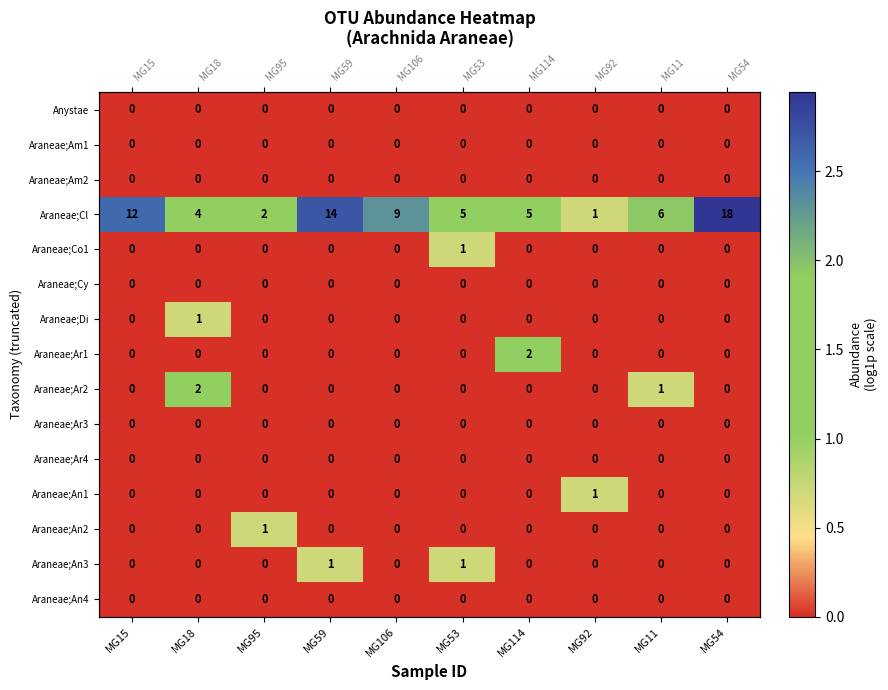

How many data points in Araneae;Di are above 0?

1